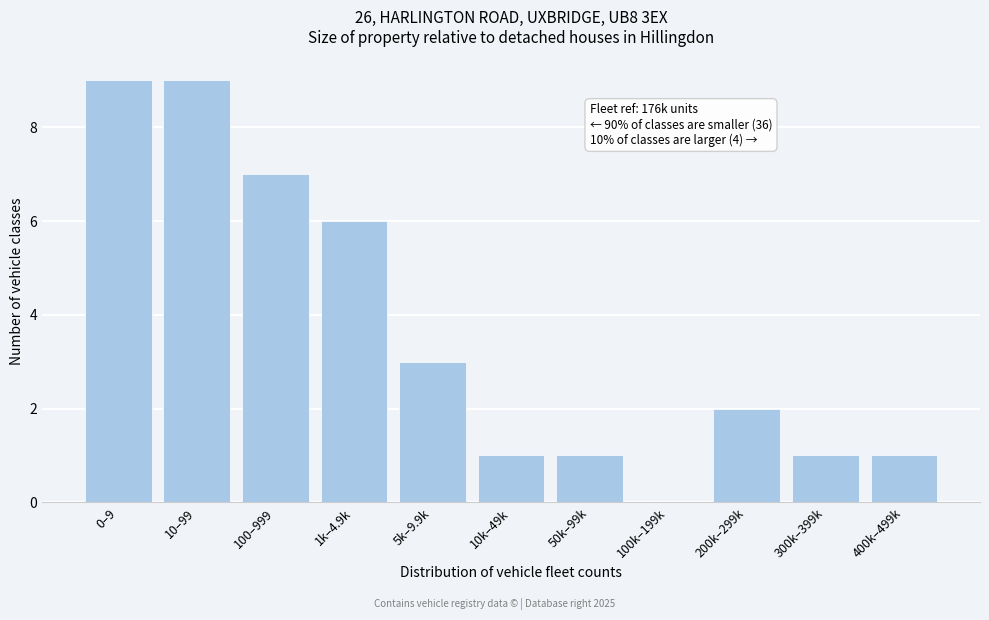

Reading right to left, what are all the values shown in this chart?

400k–499k=1	300k–399k=1	200k–299k=2	100k–199k=0	50k–99k=1	10k–49k=1	5k–9.9k=3	1k–4.9k=6	100–999=7	10–99=9	0–9=9